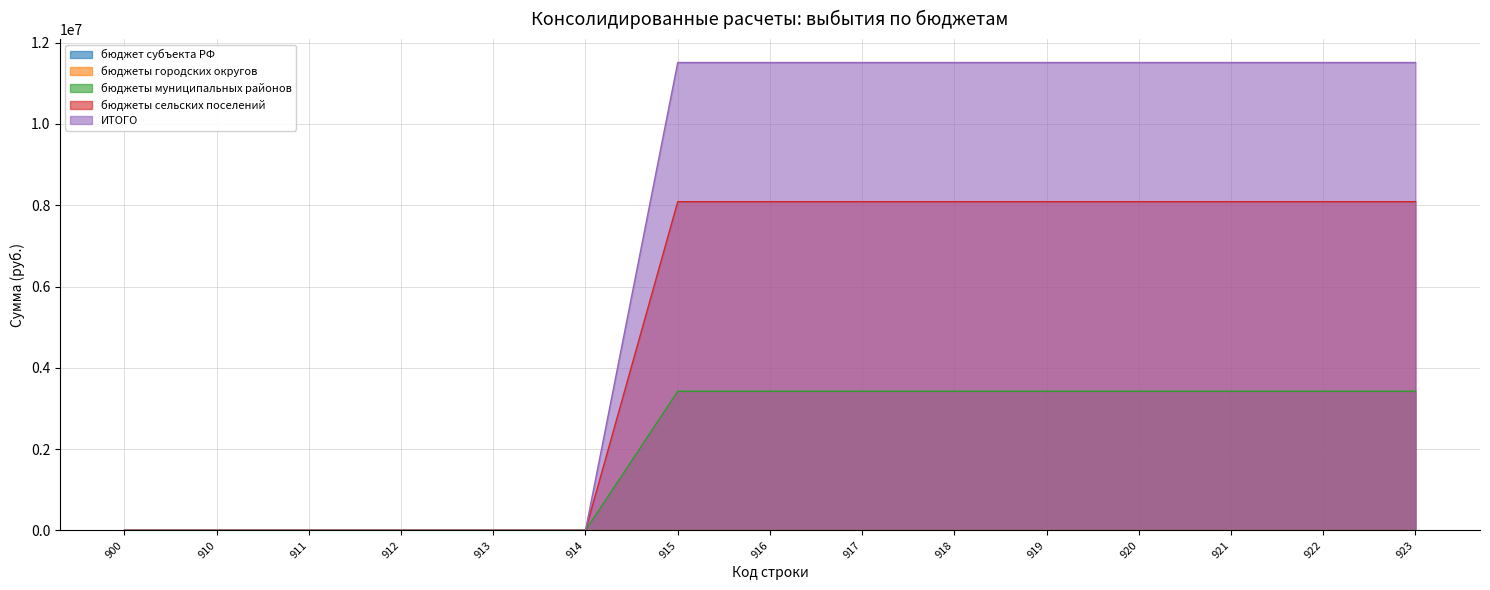

Is the value of бюджеты сельских поселений at 920 greater than the value of бюджеты муниципальных районов at 923?

Yes